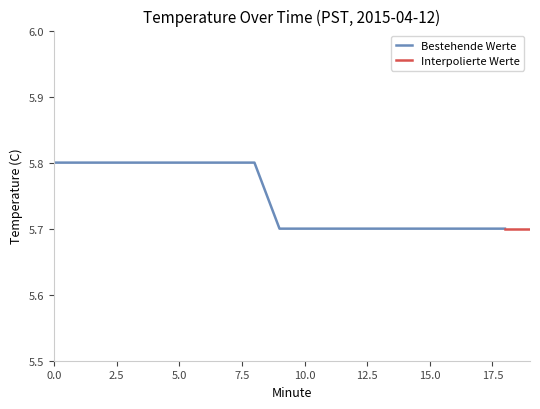

True or false: Bestehende Werte has a value of 5.8 at 0.0.

True